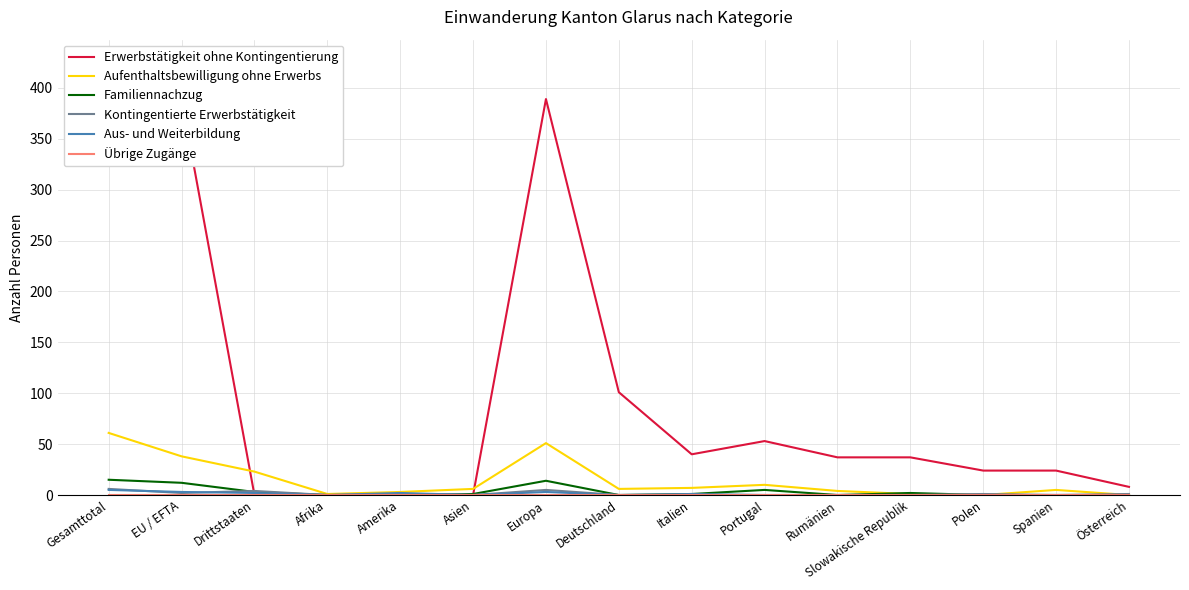

Reading left to right, transcribe all the data shown in this chart.

Erwerbstätigkeit ohne Kontingentierung: 389	389	0	0	0	0	389	101	40	53	37	37	24	24	8
Aufenthaltsbewilligung ohne Erwerbs: 61	38	23	1	3	6	51	6	7	10	4	1	0	5	0
Familiennachzug: 15	12	3	0	0	1	14	0	1	5	0	2	0	0	0
Kontingentierte Erwerbstätigkeit: 6	2	4	0	1	0	5	0	0	0	0	0	1	0	1
Aus- und Weiterbildung: 5	3	2	0	2	0	3	0	1	0	0	0	0	0	0
Übrige Zugänge: 0	0	0	0	0	0	0	0	0	0	0	0	0	0	0